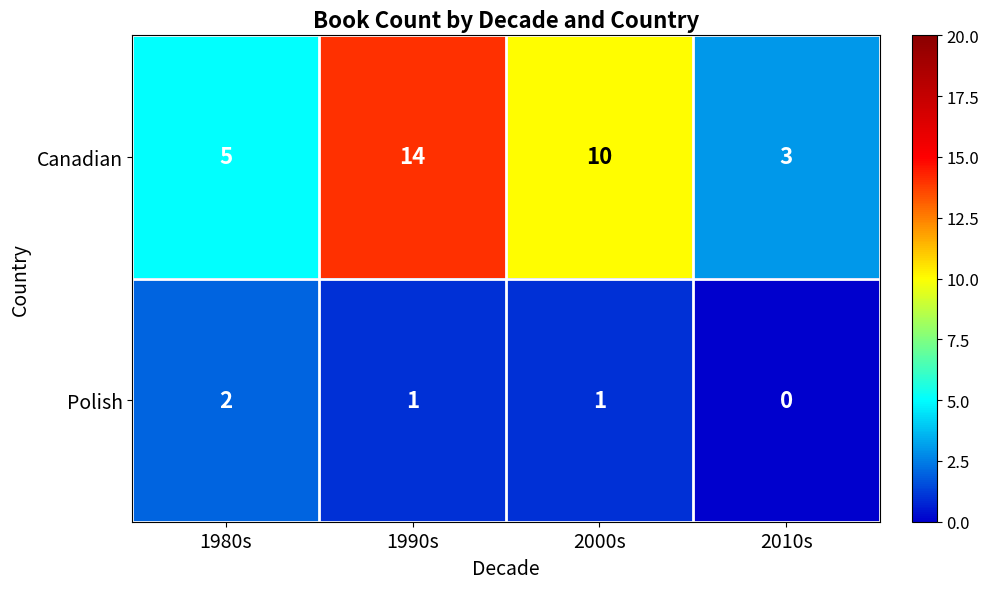

Where is Canadian nearest to the value 8?

2000s